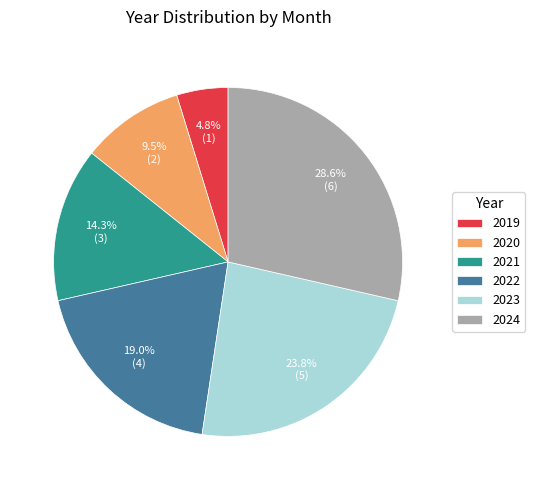

Does 2020 represent more than half of the total?

No